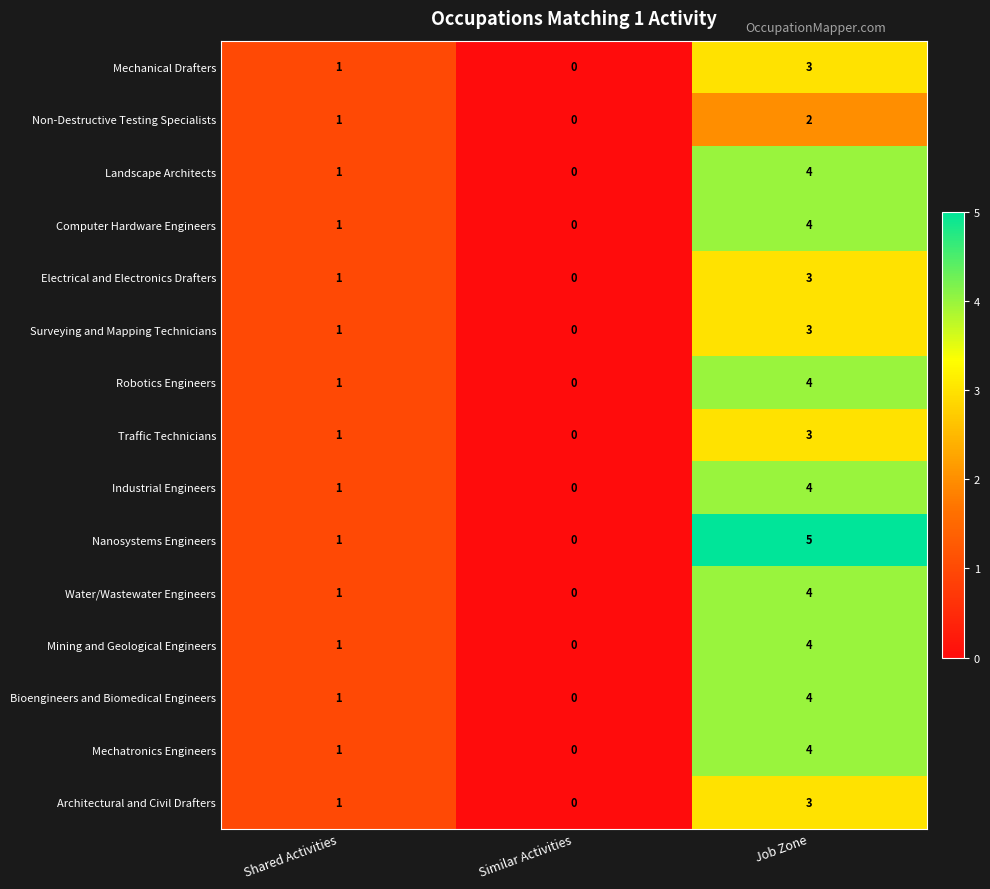

Count the Traffic Technicians values in the range 0 to 3.

3